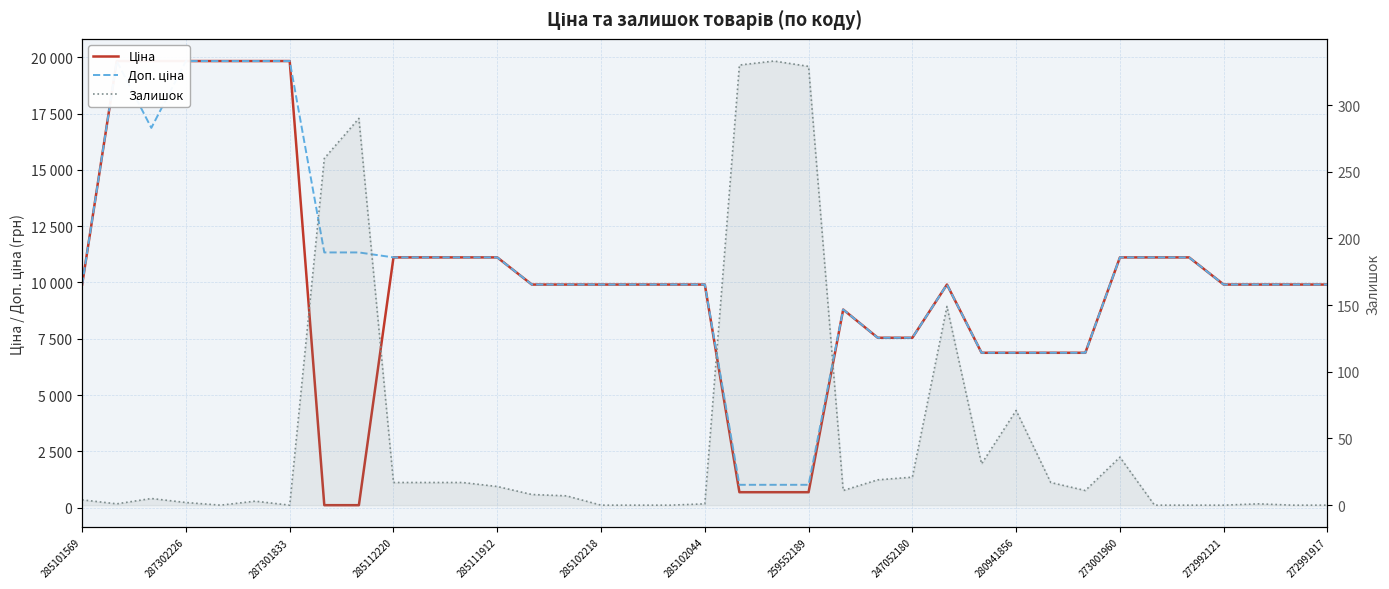

Rank the series at 259552189 from lowest to highest value.

Залишок, Ціна, Доп. ціна